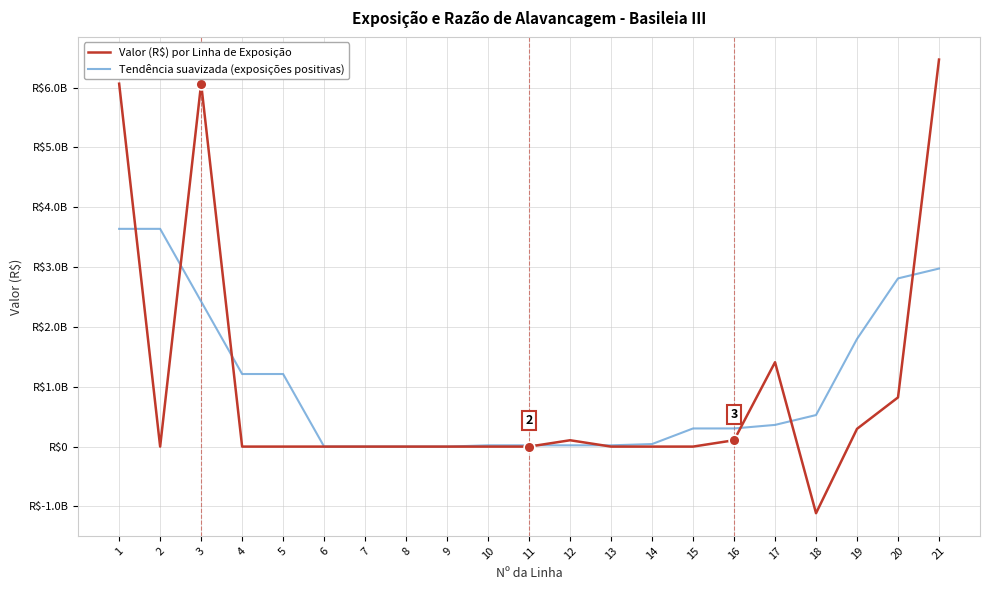

What are all the series names shown in the legend?

Valor (R$) por Linha de Exposição, Tendência suavizada (exposições positivas)